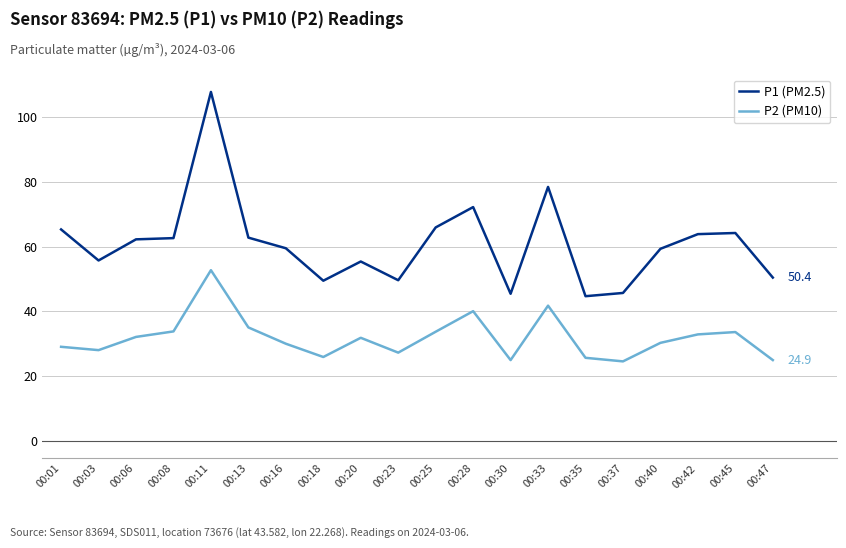

List the series in order of their peak value, highest first.

P1 (PM2.5), P2 (PM10)